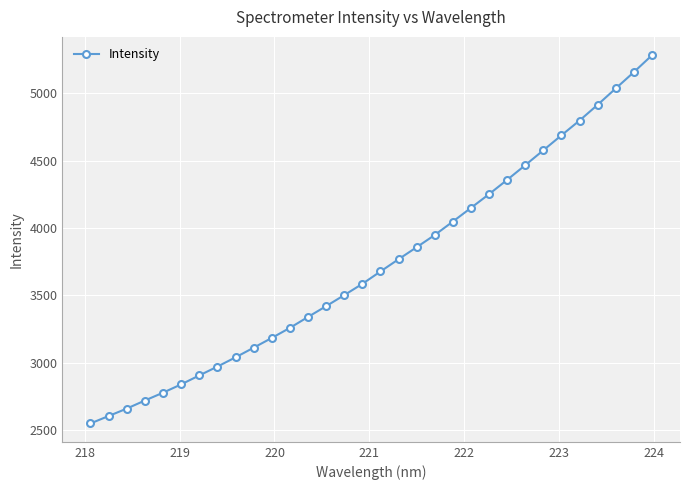

What is the difference between the maximum and second lowest values?

2678.4